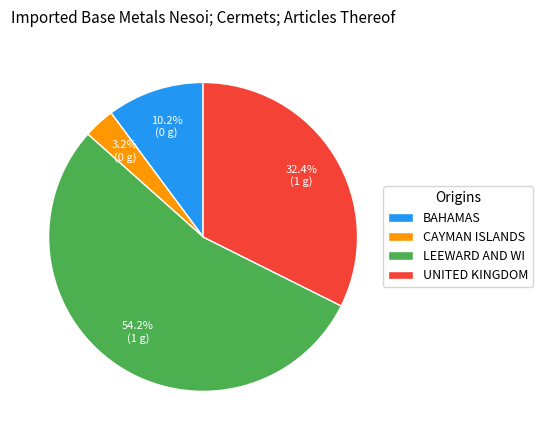

Which category accounts for the majority?

LEEWARD AND WI